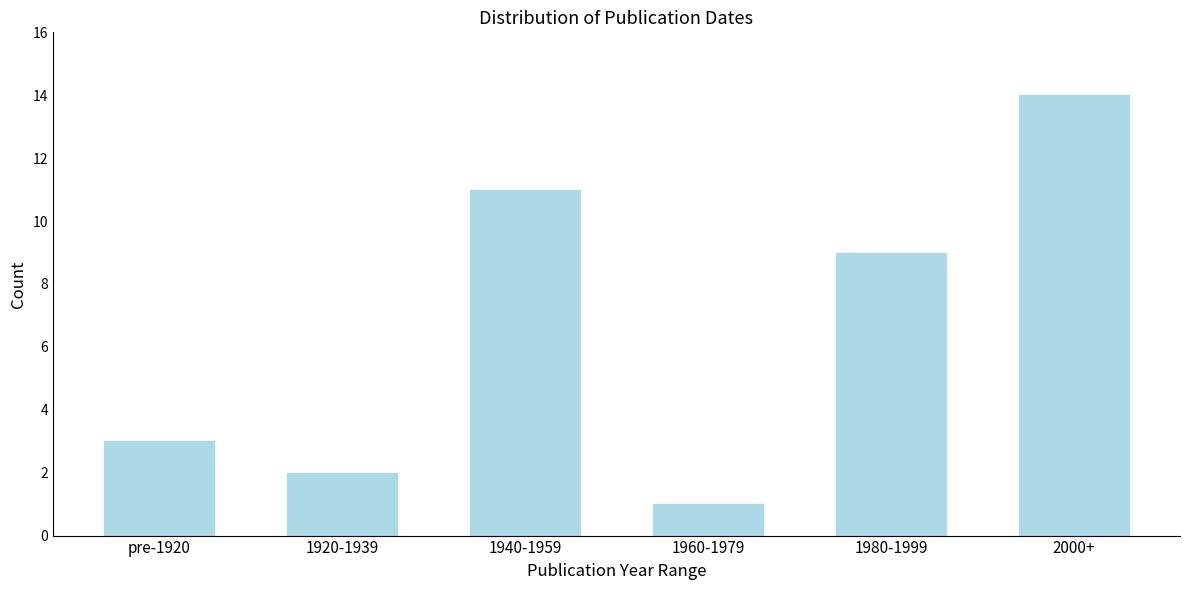

Reading left to right, transcribe all the data shown in this chart.

3	2	11	1	9	14